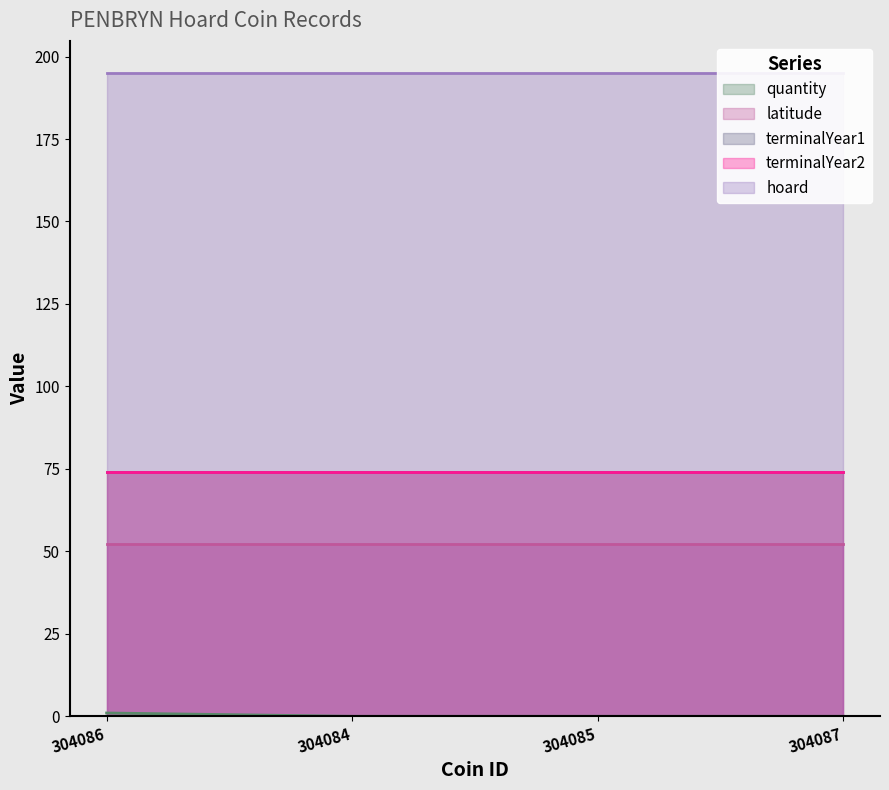

Is the value of quantity at 304085 greater than the value of latitude at 304086?

No